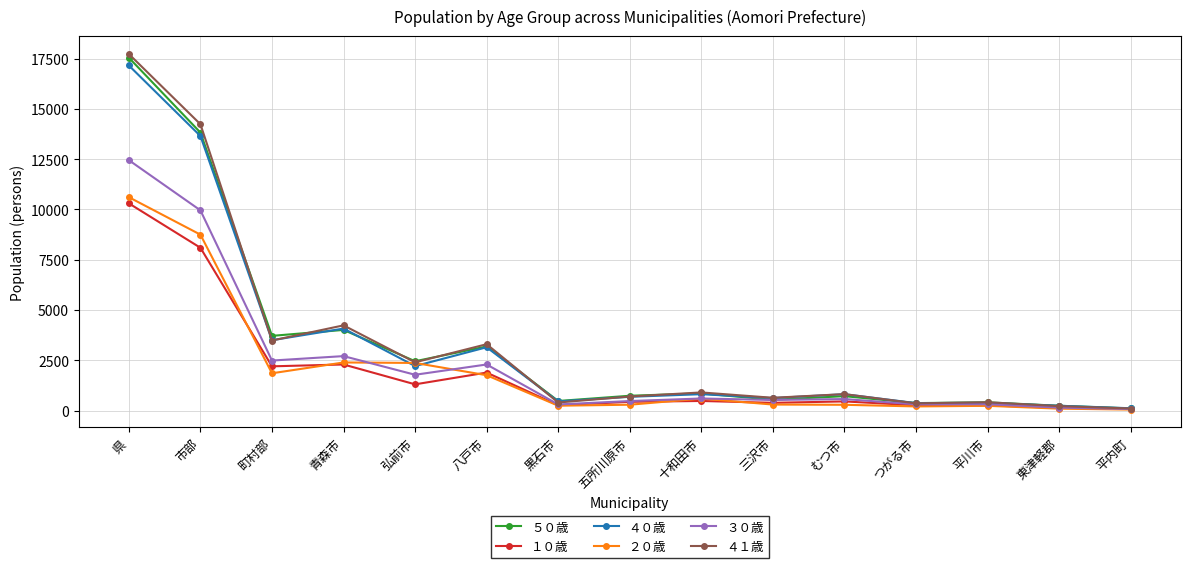

What is the greatest value displayed?

17723